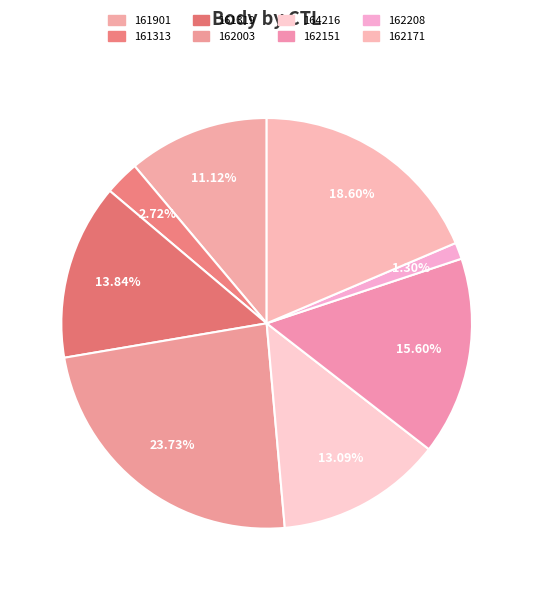

To the nearest percent, what percentage of the pie is 161319?

14%